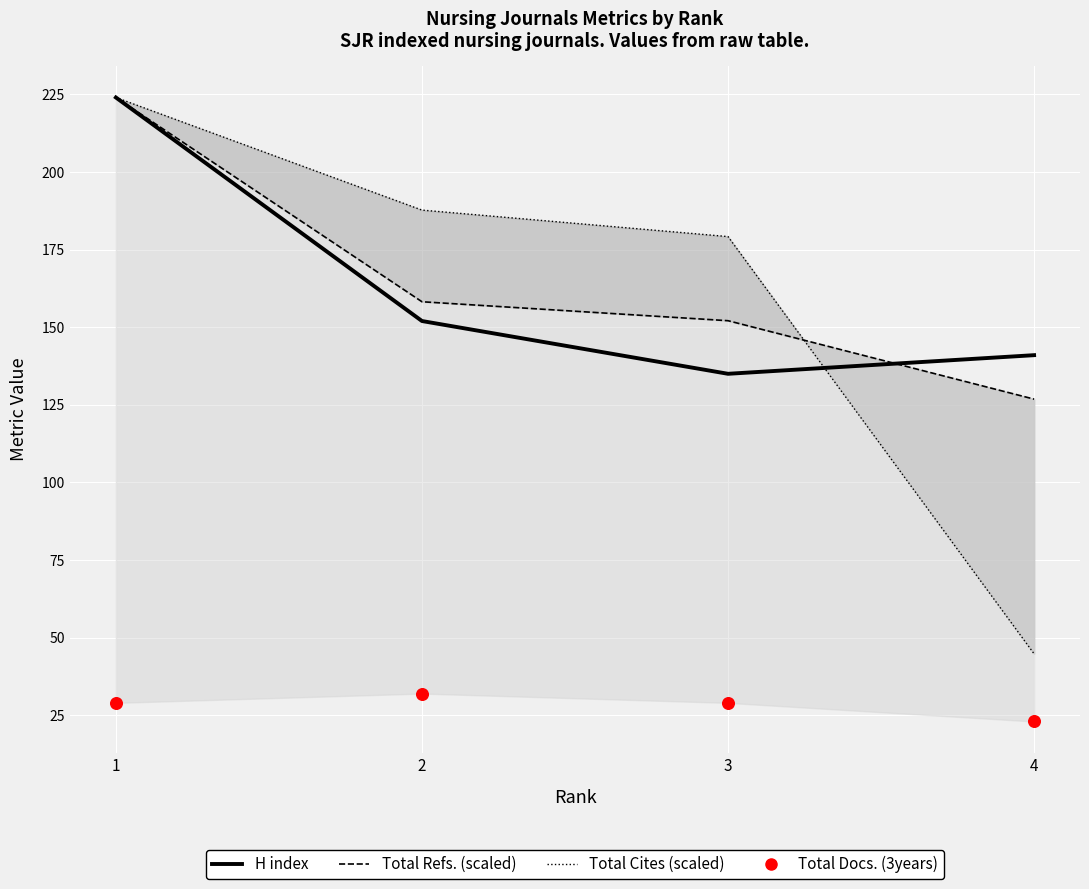

Which series reaches the minimum Y coordinate?

Total Docs. (3years)